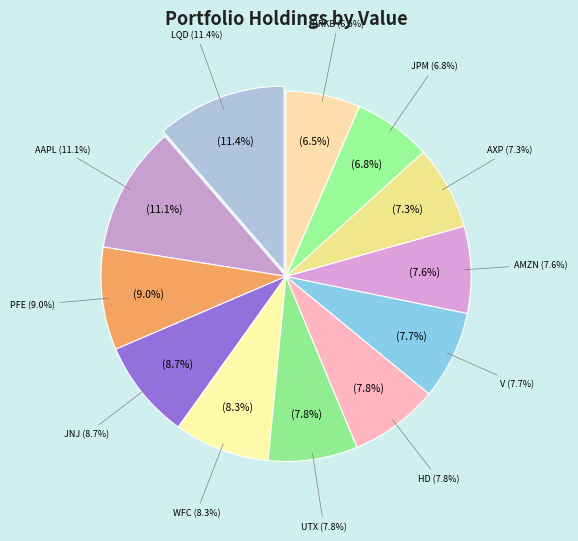

Count the number of slices in the pie.

12